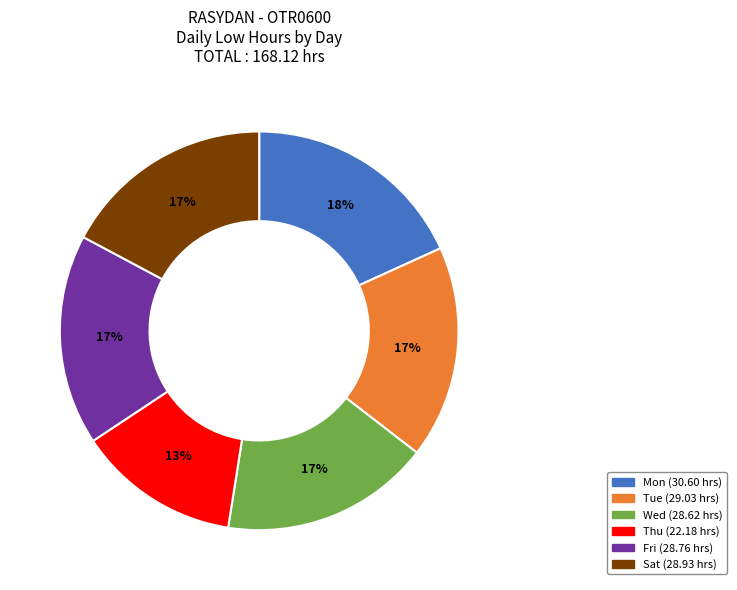

Is there any slice that represents more than half of the pie?

No